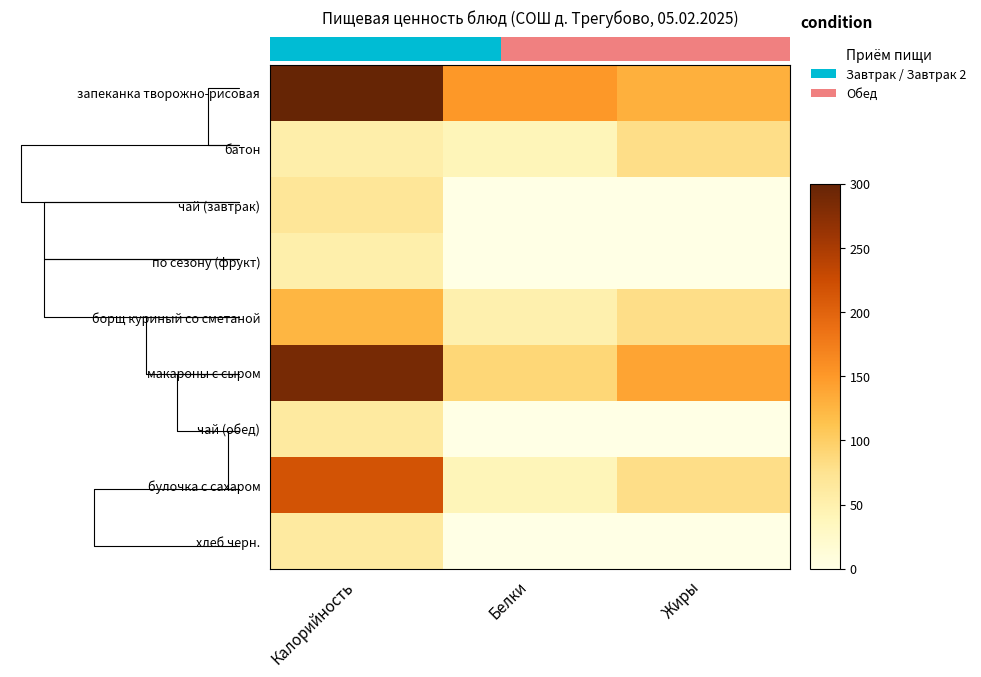

What is the average value of the чай (обед) series?

21